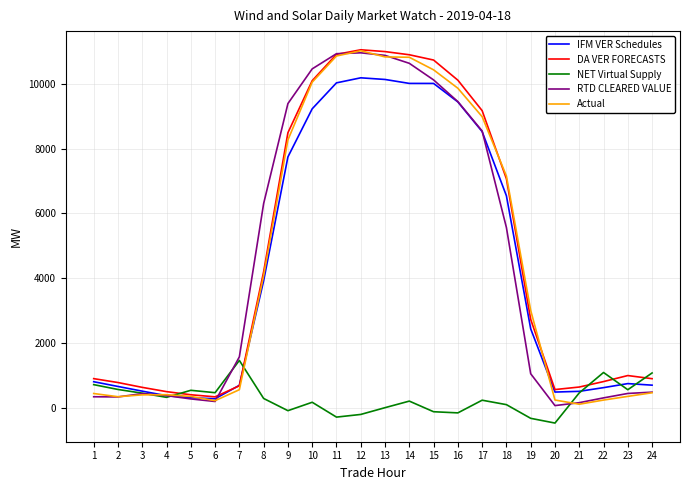

What is the smallest value displayed?

-471.7